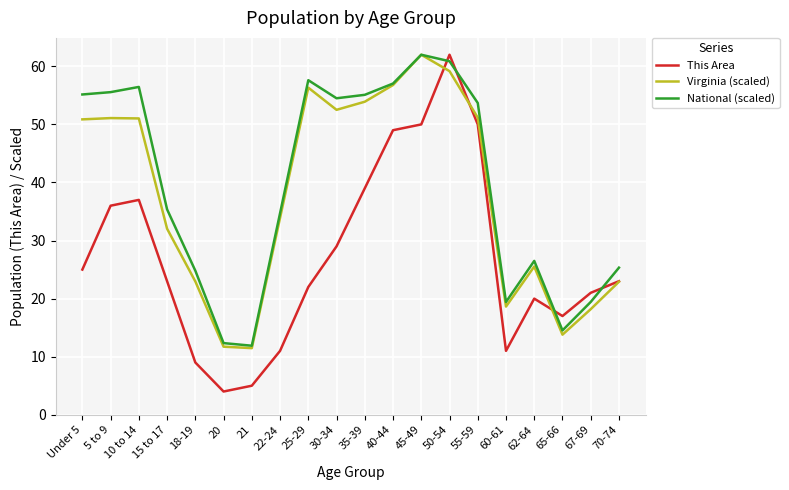

Is it true that This Area equals 1.6 at 21?

False